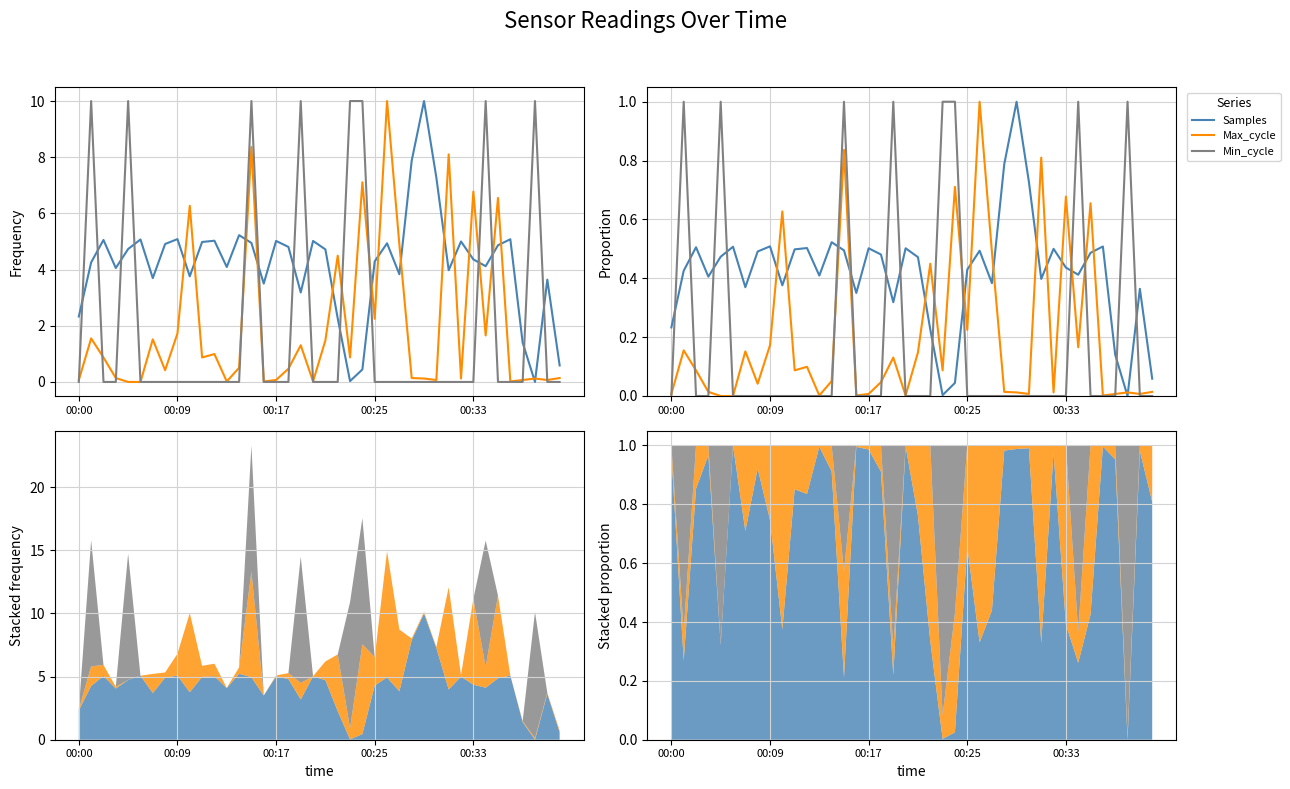

At 00:09, list the series in order from smallest to largest.

Min_cycle, Max_cycle, Samples